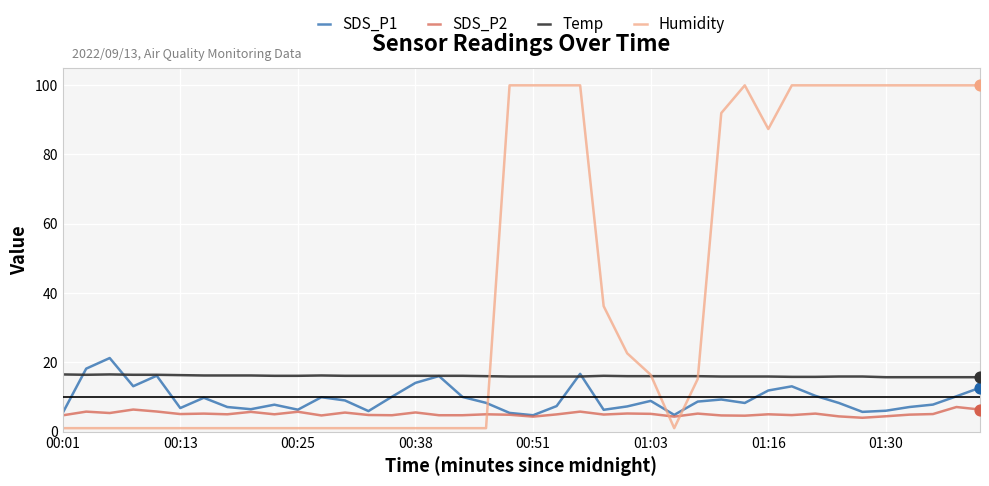

Which series has the largest total across all categories?

Humidity